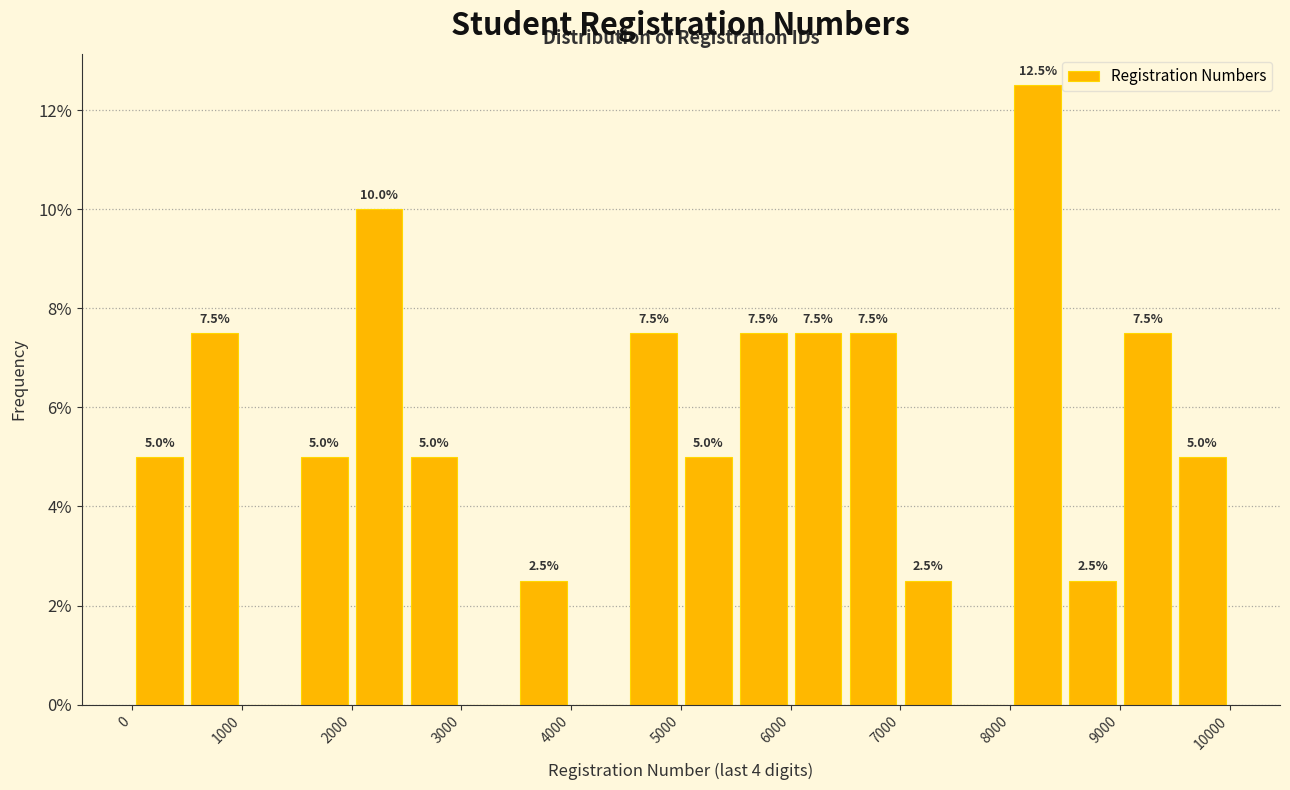

Over which range of the x-axis is the bar tallest?

8000 to 8500